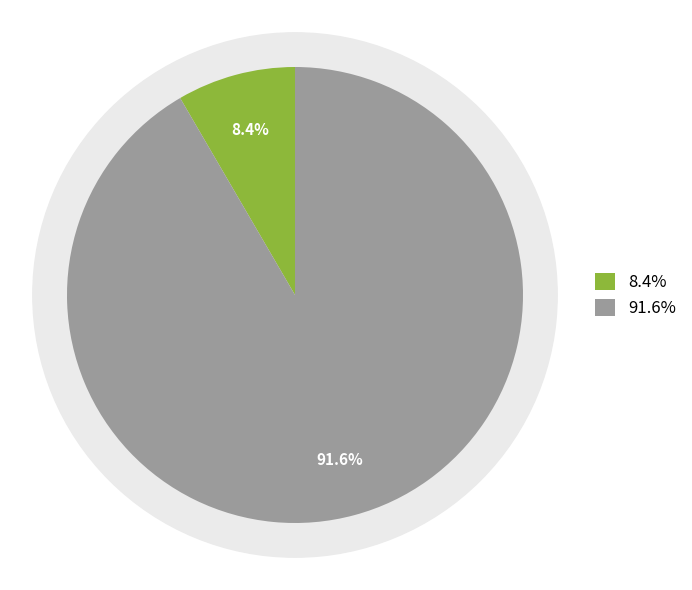

Count the number of slices in the pie.

2